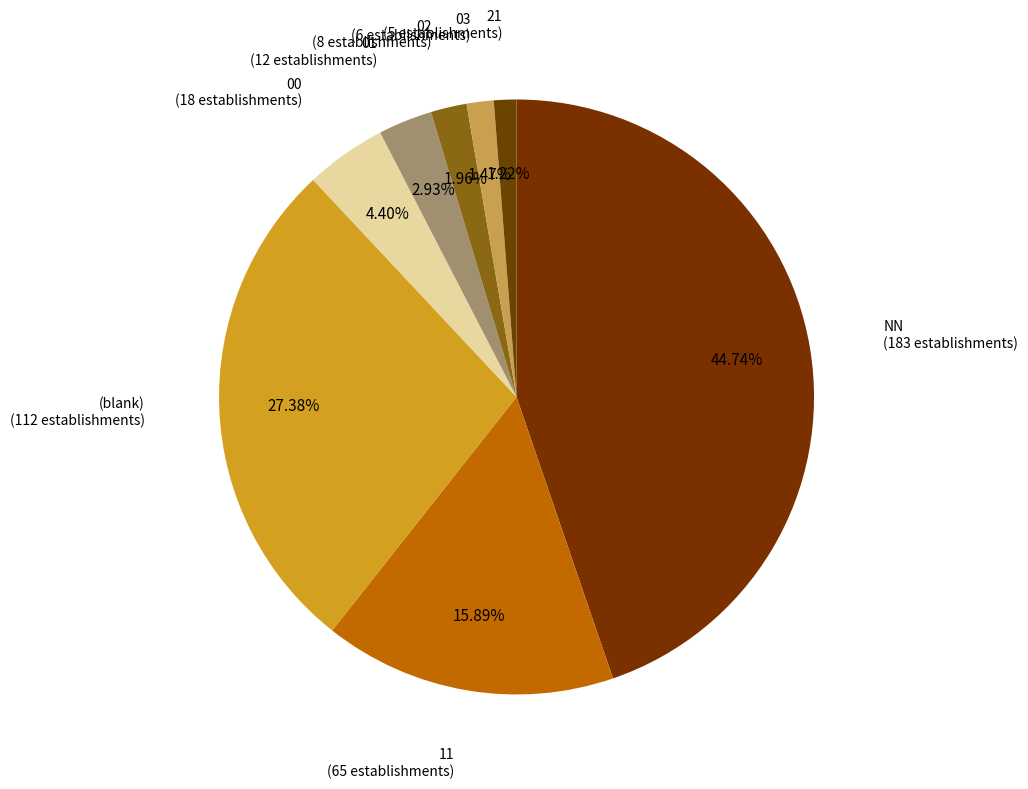

Count the number of slices in the pie.

8